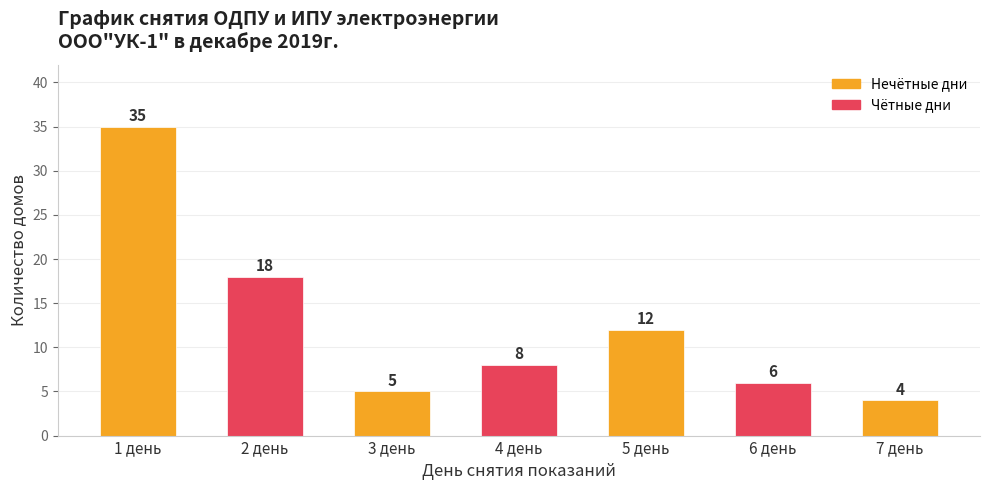

What is the change in value from 4 день to 5 день?

+4